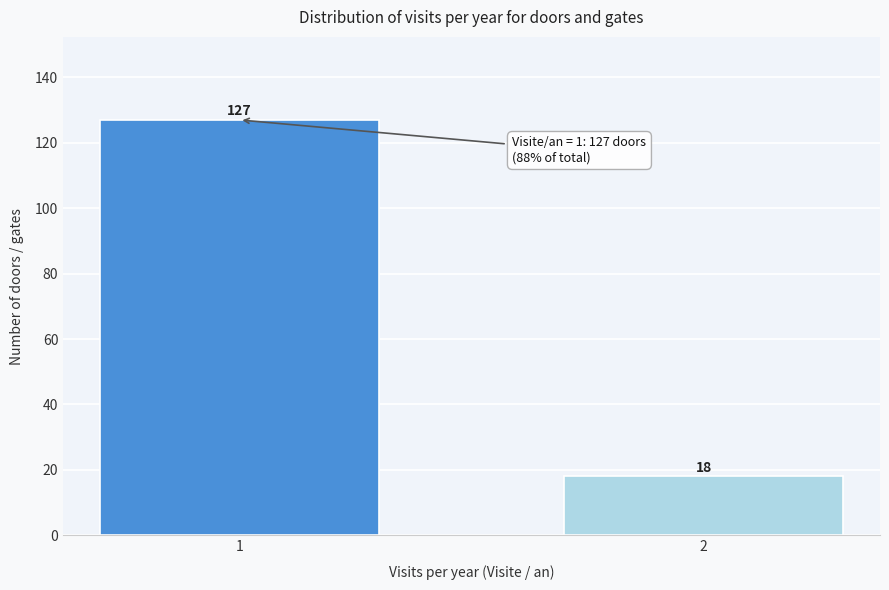

Reading left to right, what are all the values shown in this chart?

1=127	2=18